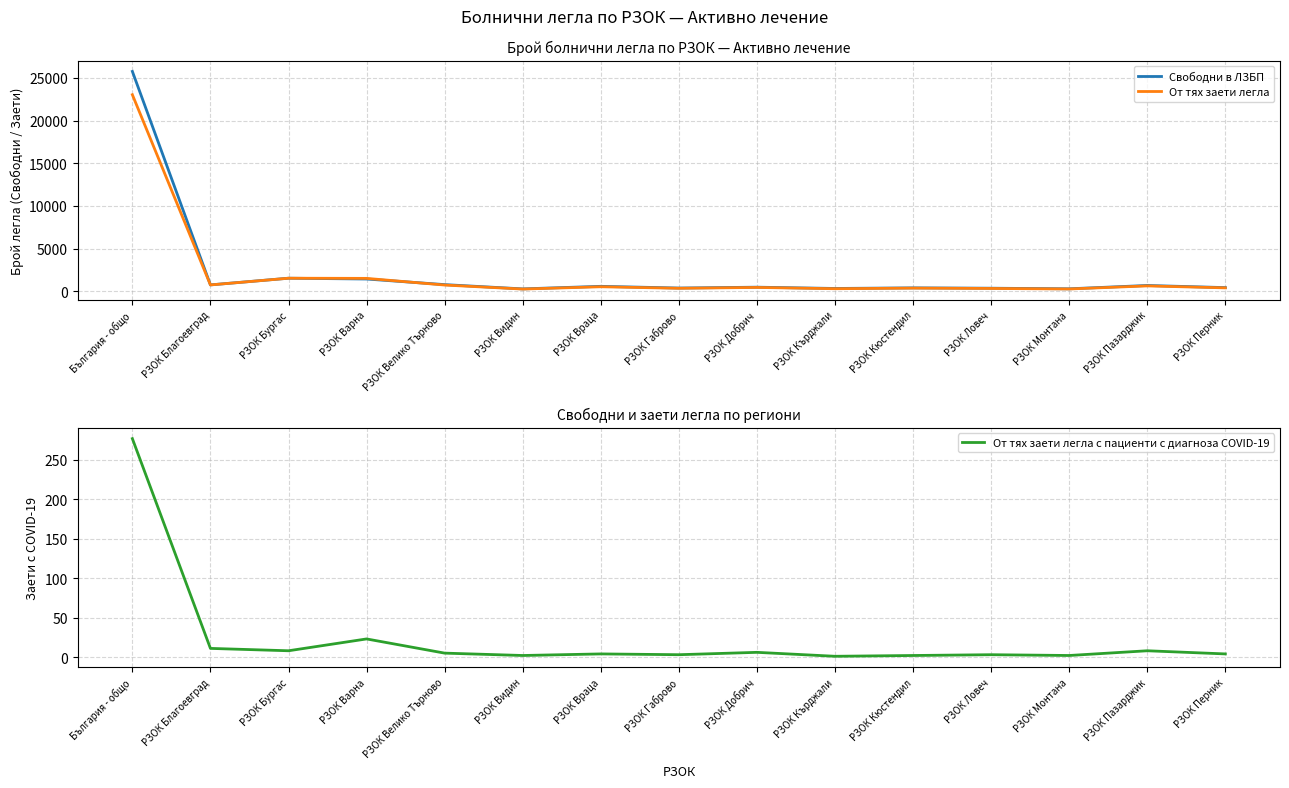

Count the number of data series in this chart.

3